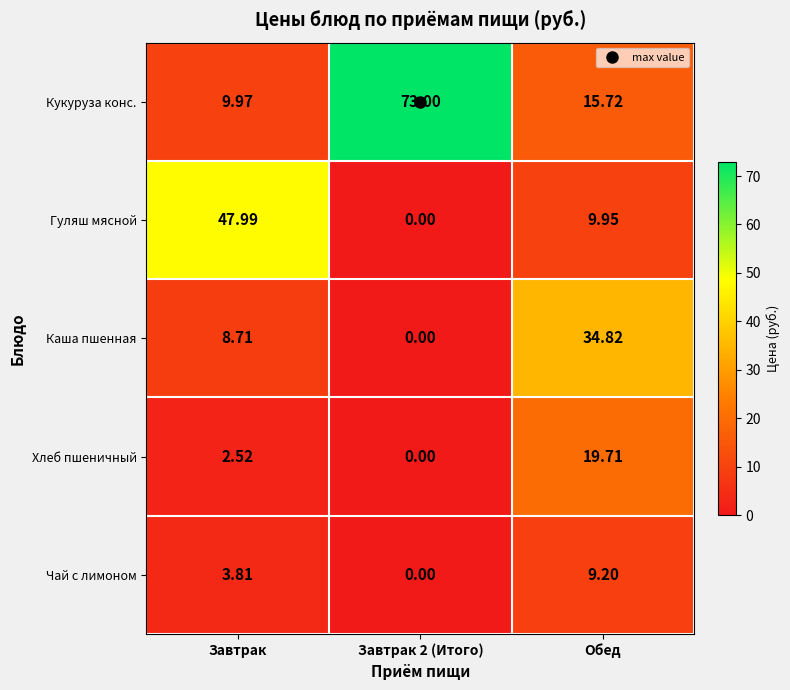

At which label does Гуляш мясной first exceed 9?

Завтрак